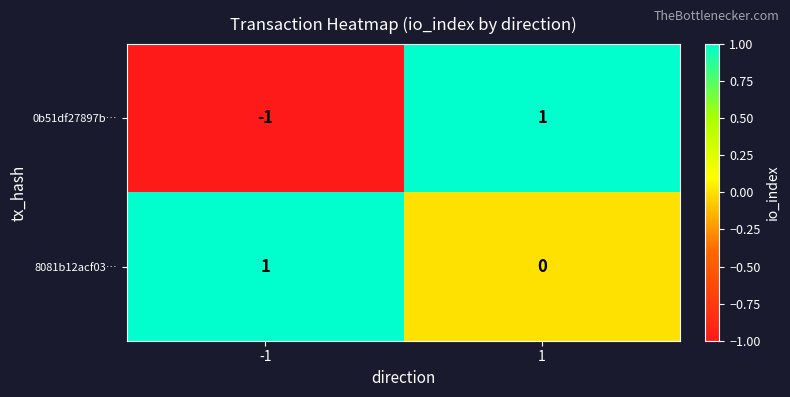

Which series has the widest spread of values?

0b51df27897b…